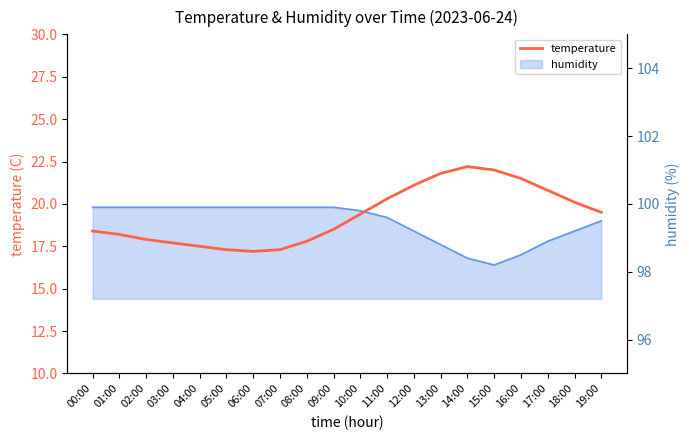

Rank the categories by value from lowest to highest.

06:00, 05:00, 07:00, 04:00, 03:00, 08:00, 02:00, 01:00, 00:00, 09:00, 10:00, 19:00, 18:00, 11:00, 17:00, 12:00, 16:00, 13:00, 15:00, 14:00